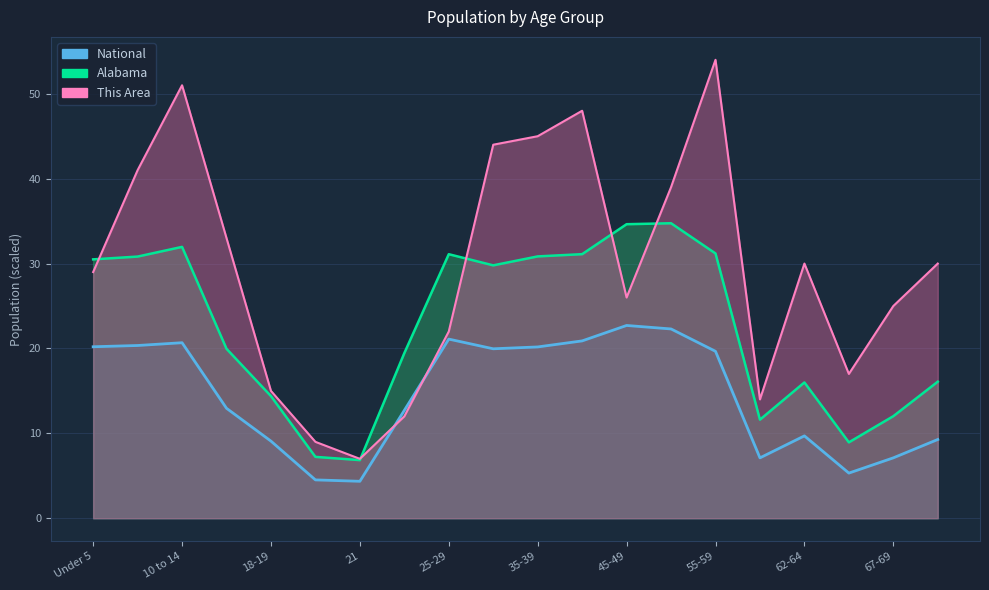

How many lines are shown in the chart?

3